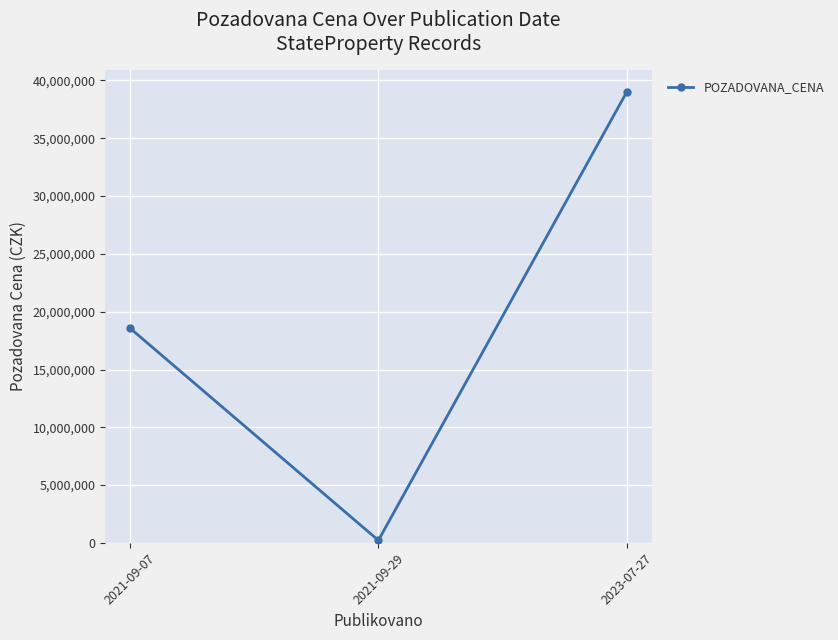

Which category has the highest value across all series?

2023-07-27